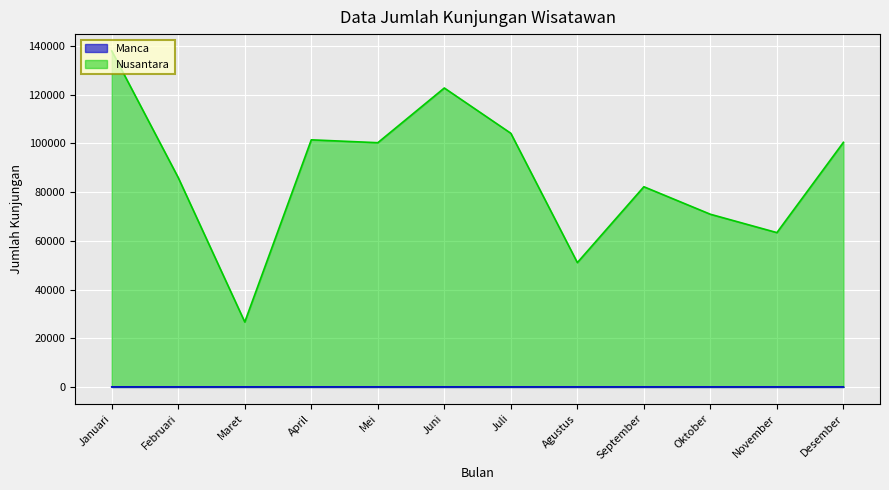

Reading left to right, what are all the values shown in this chart?

Manca: Januari=0	Februari=0	Maret=0	April=0	Mei=2	Juni=0	Juli=0	Agustus=0	September=0	Oktober=0	November=0	Desember=0
Nusantara: Januari=137990	Februari=85940	Maret=26660	April=101475	Mei=100297	Juni=122758	Juli=104159	Agustus=51060	September=82206	Oktober=70909	November=63373	Desember=100447